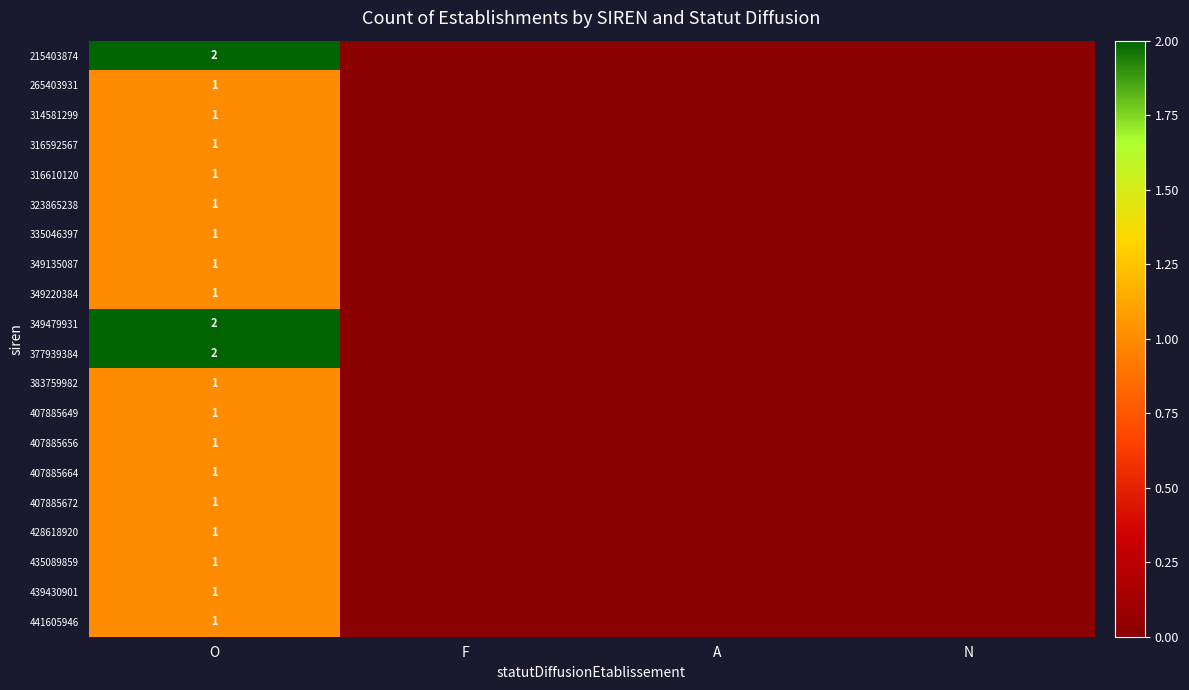

Between O and N, which is larger?

O